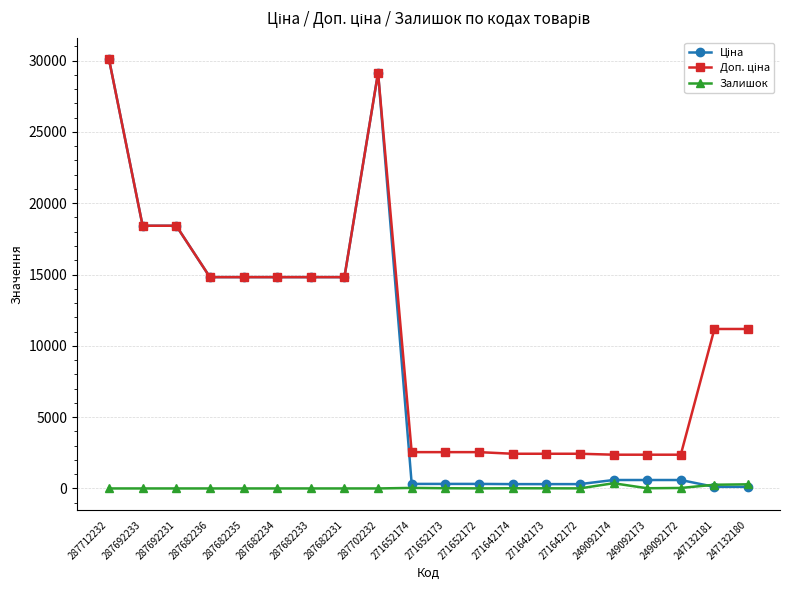

What position from the left is 271652174?

10